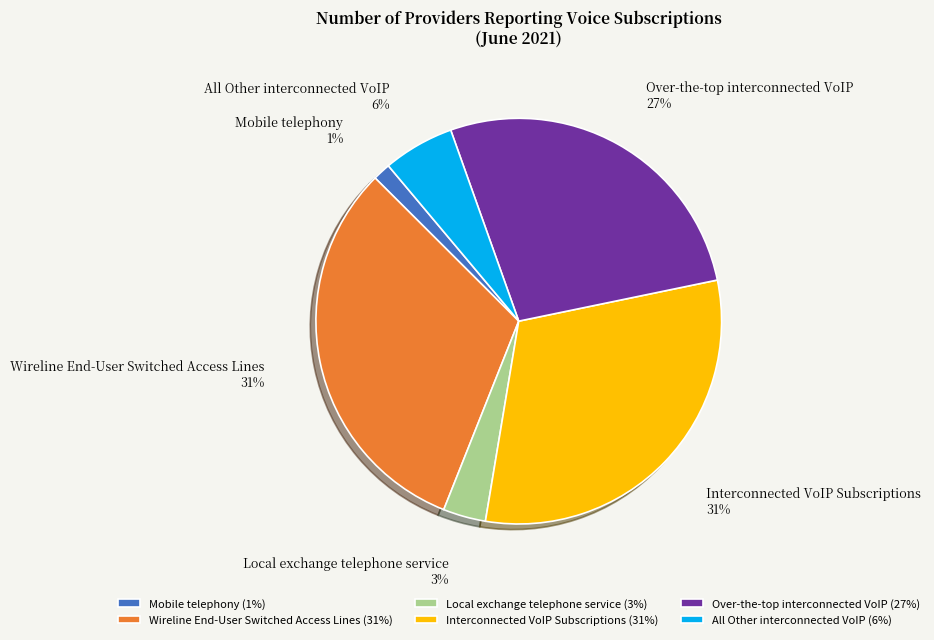

Is there any slice that represents more than half of the pie?

No